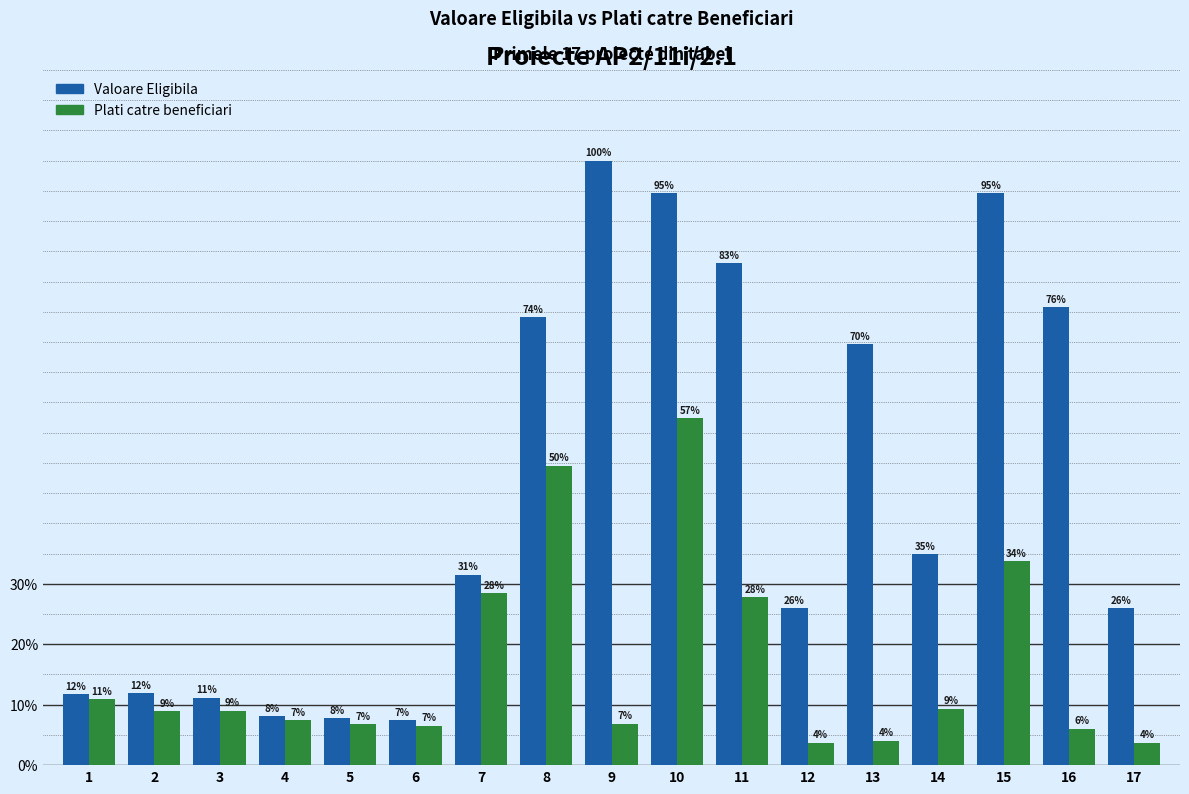

Does the chart contain any negative values?

No